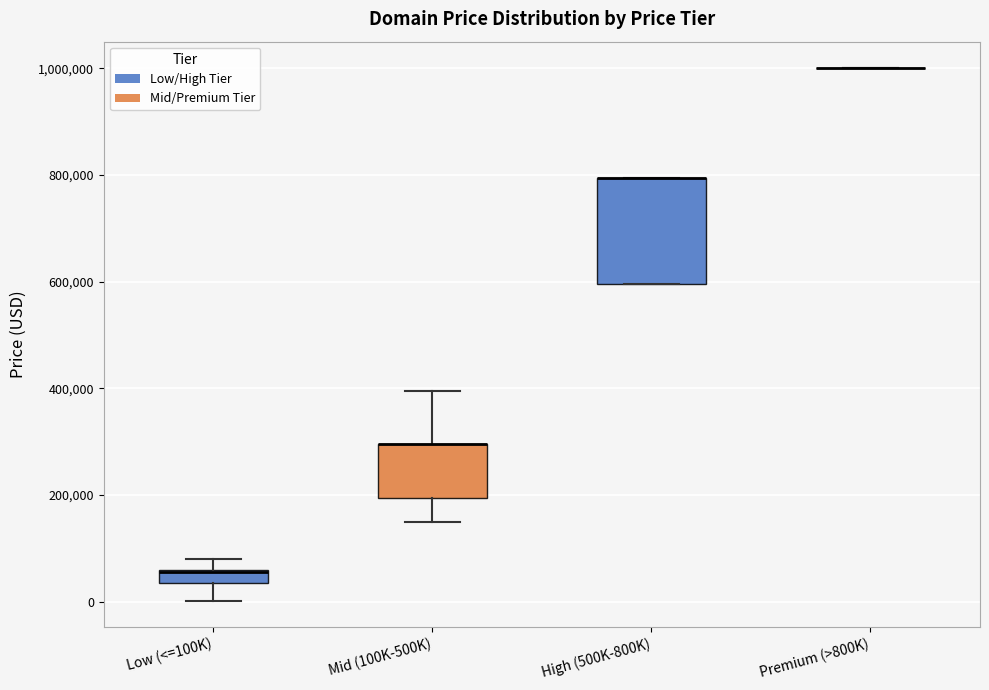

Comparing the boxes themselves (not the whiskers), which one is the tallest?

High (500K-800K)